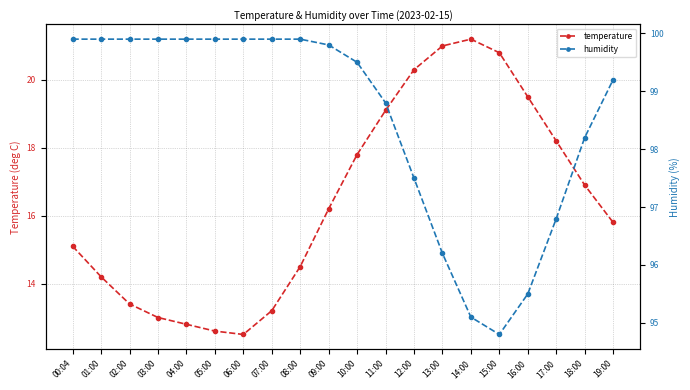

How many series are shown in this chart?

2